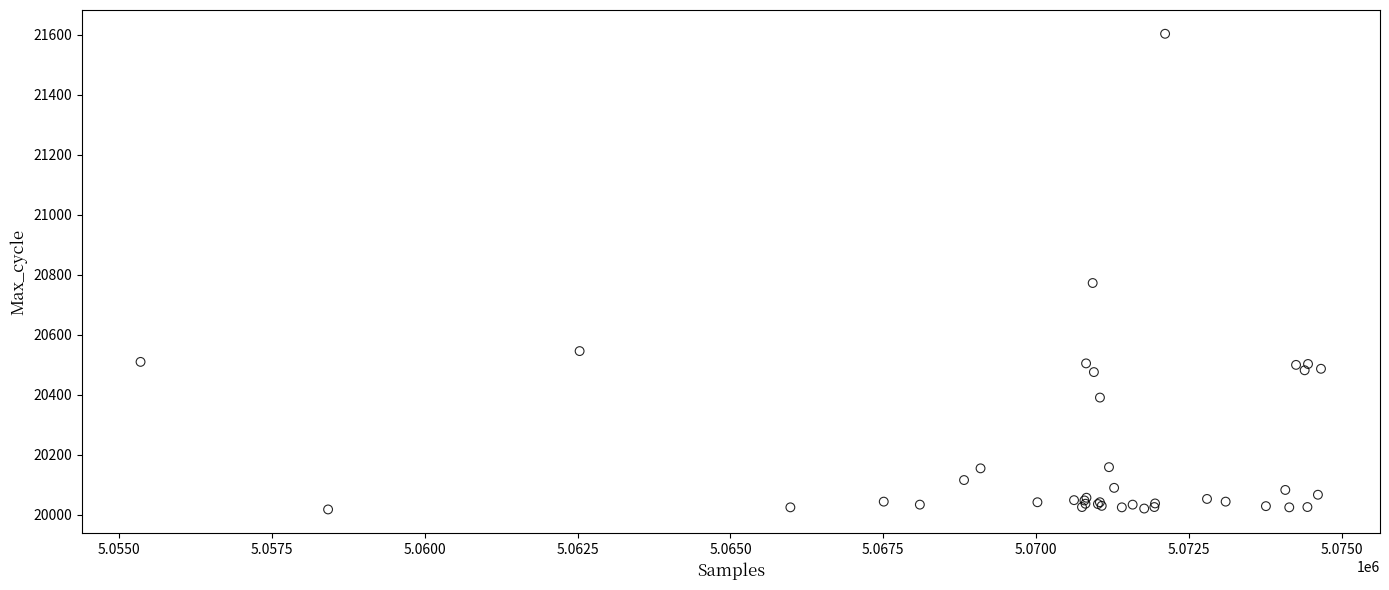

What Y value in the scatter plot is closest to 20810?

20772